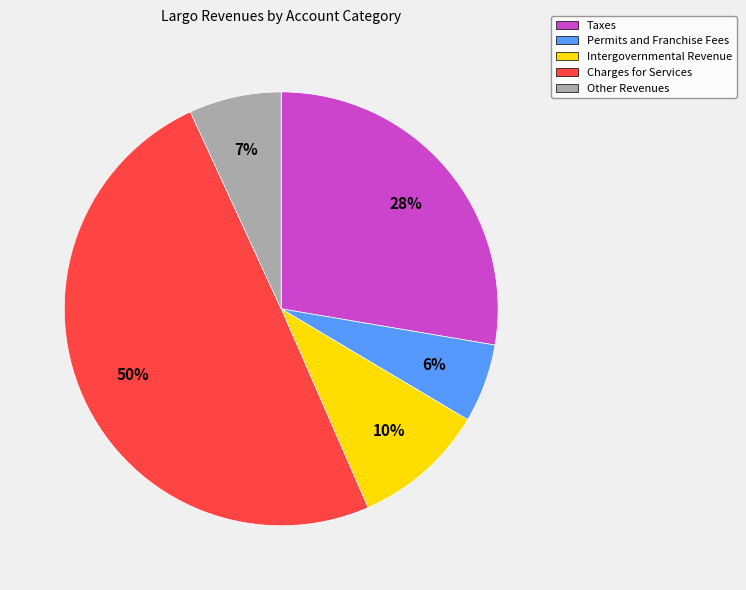

How many segments does this pie chart have?

5